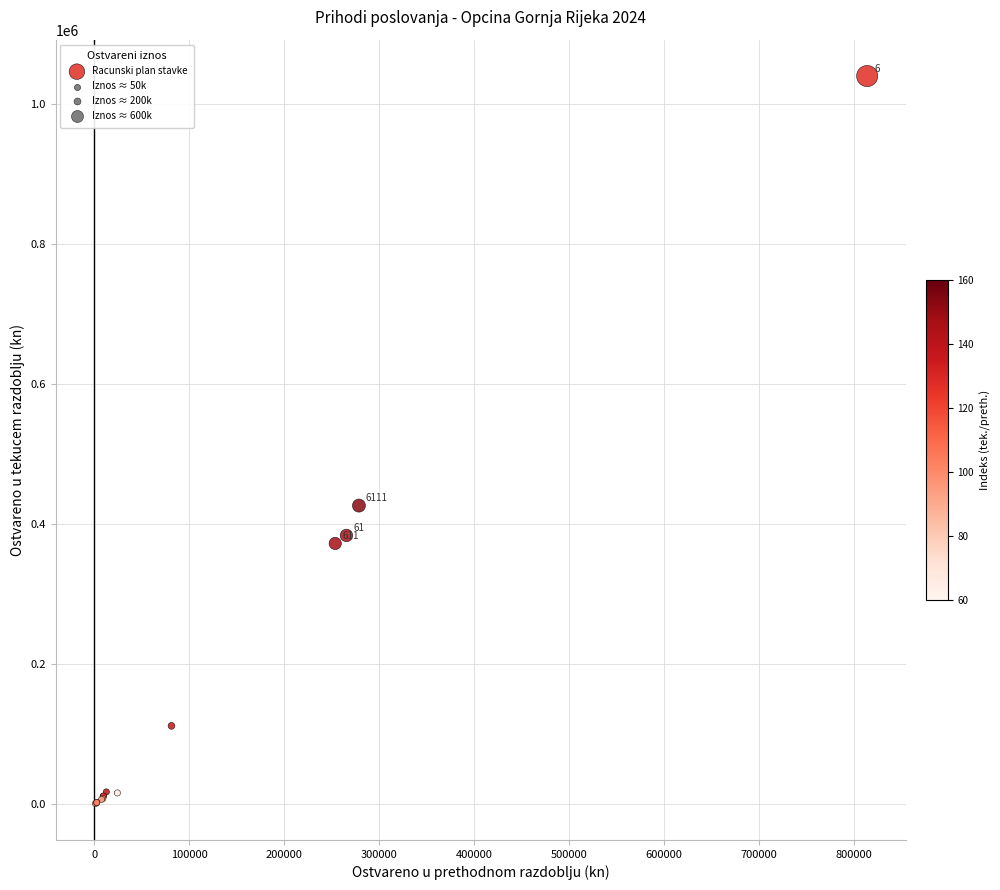

What Y value in the scatter plot is closest to 520781?

426860.8